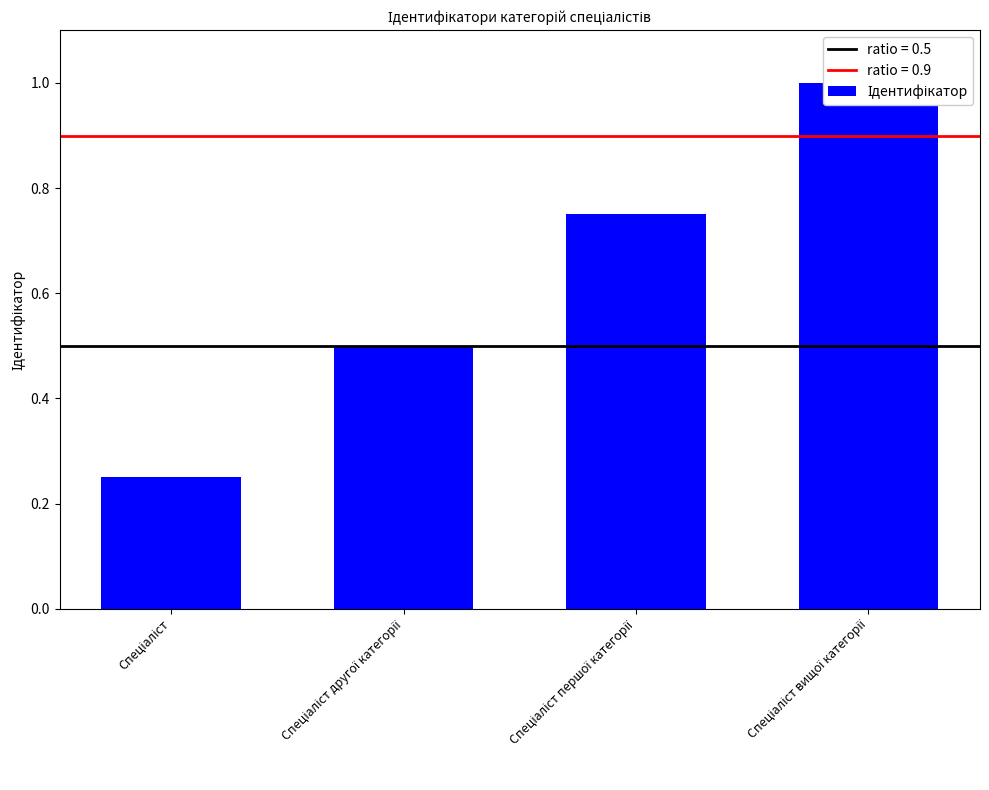

What is the sum of the values at Спеціаліст другої категорії and Спеціаліст вищої категорії?

1.5